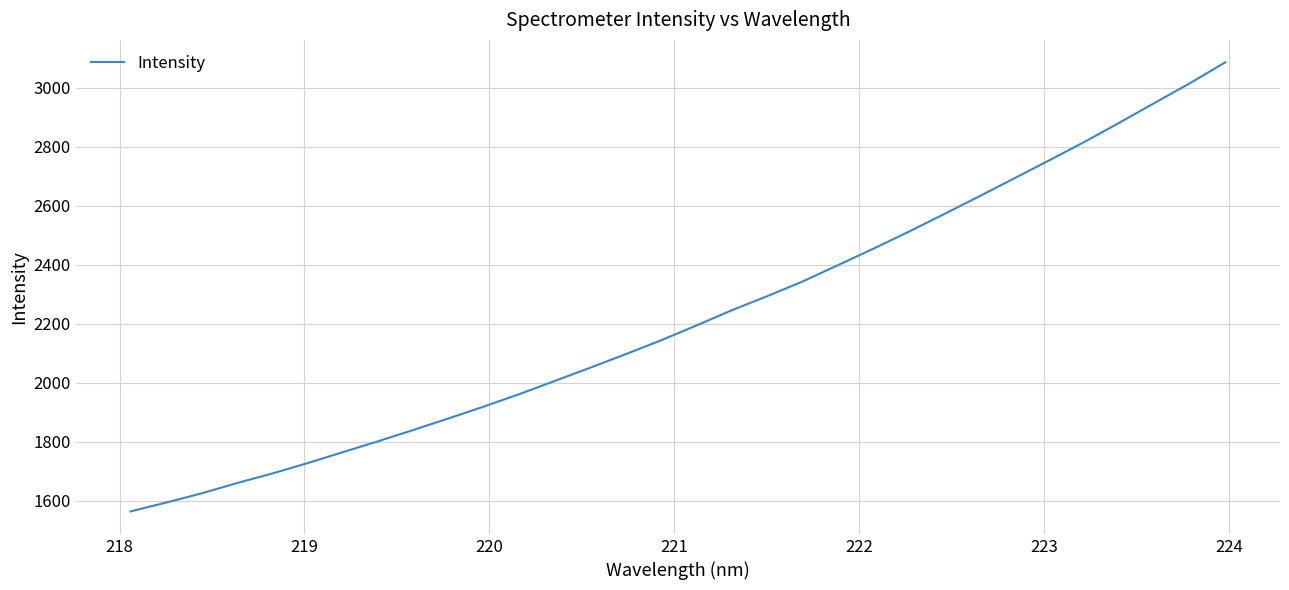

Is this an area chart (filled region under the line)?

No